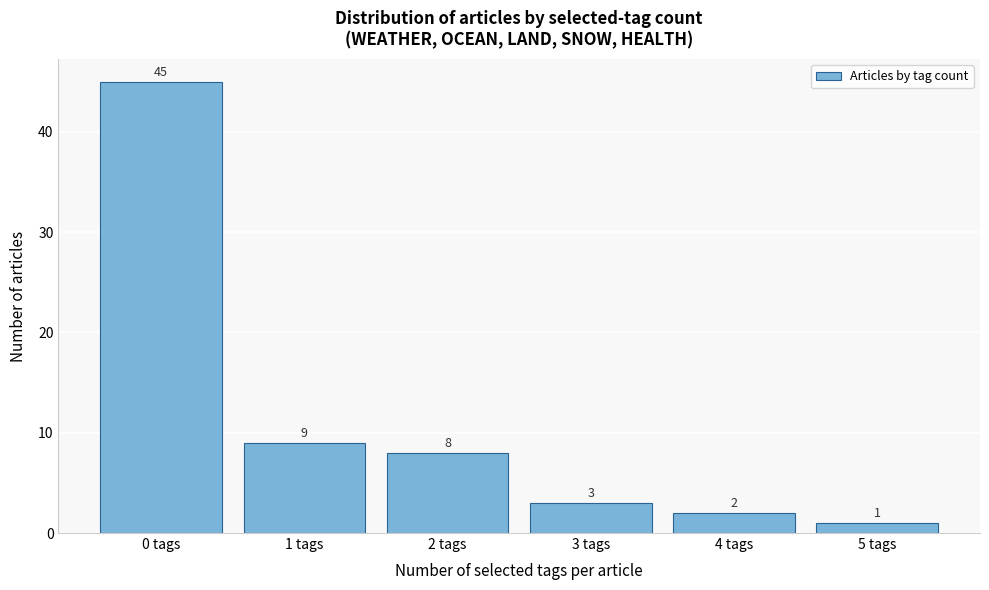

Reading left to right, extract all data points from this chart.

45	9	8	3	2	1